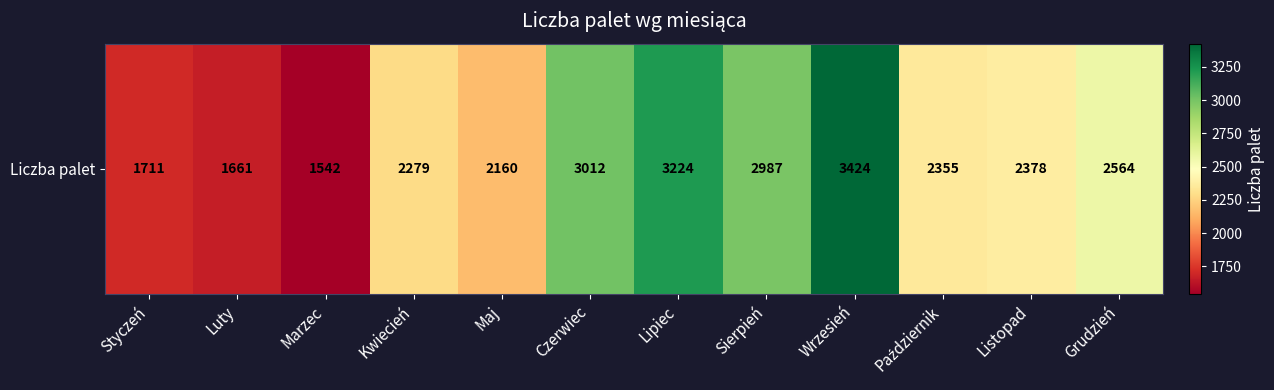

What is the difference between the maximum and minimum values?

1882